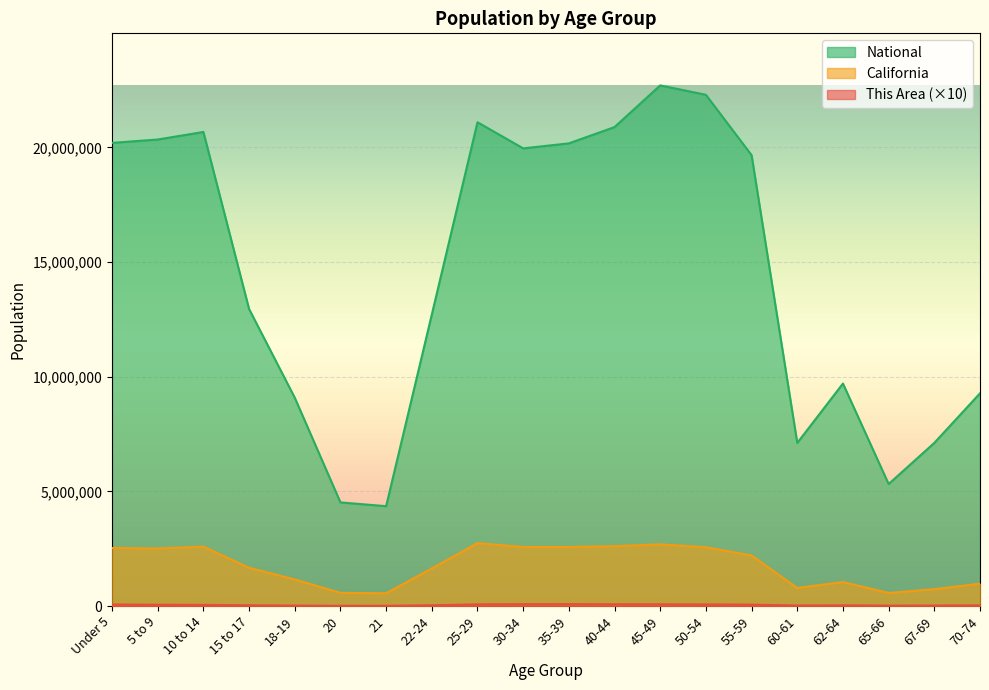

Rank the series by their maximum value, from highest to lowest.

National, California, This Area